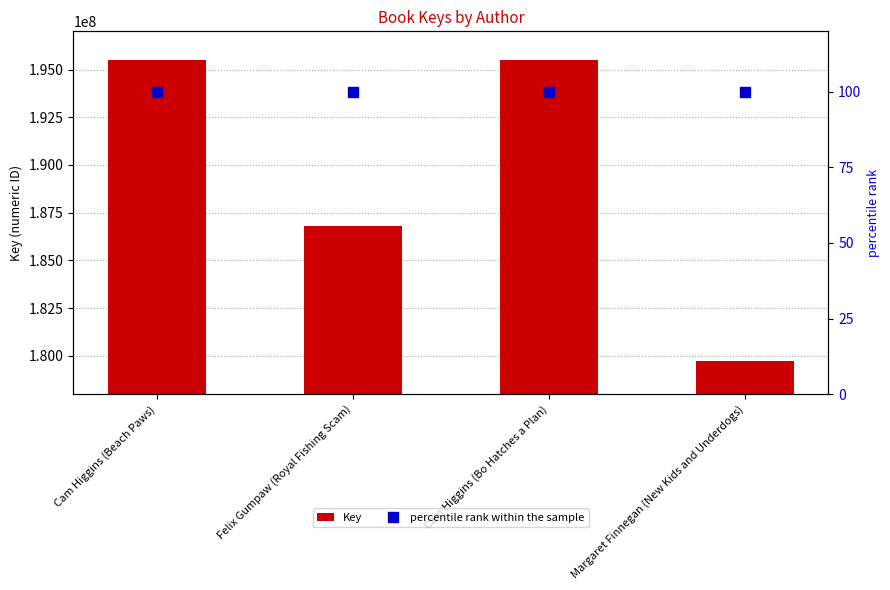

True or false: percentile rank within the sample has a value of 159 at Cam Higgins (Beach Paws).

False